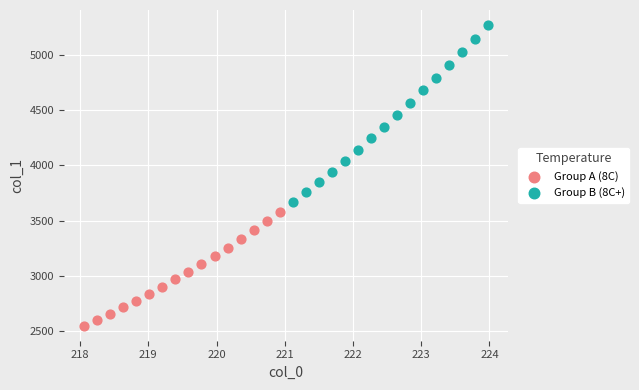

Which series contains the highest Y value?

Group B (8C+)